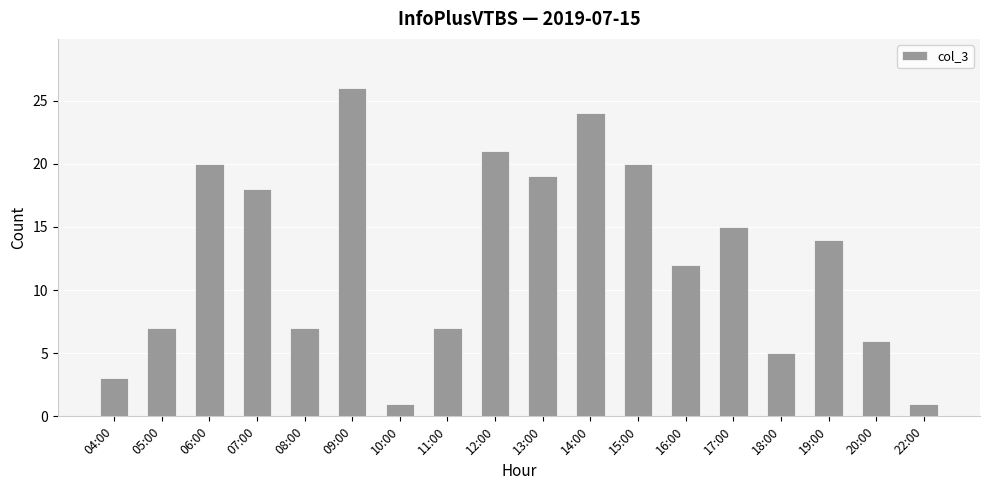

Reading left to right, extract all data points from this chart.

04:00=3	05:00=7	06:00=20	07:00=18	08:00=7	09:00=26	10:00=1	11:00=7	12:00=21	13:00=19	14:00=24	15:00=20	16:00=12	17:00=15	18:00=5	19:00=14	20:00=6	22:00=1